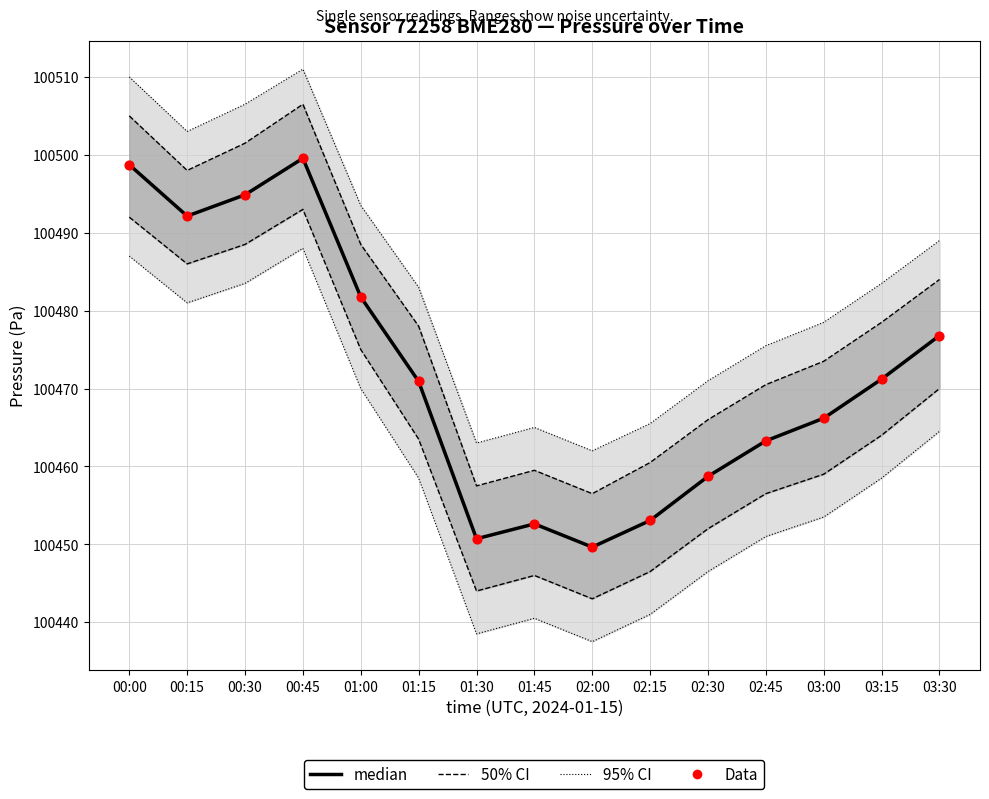

Which series has the largest total across all categories?

median